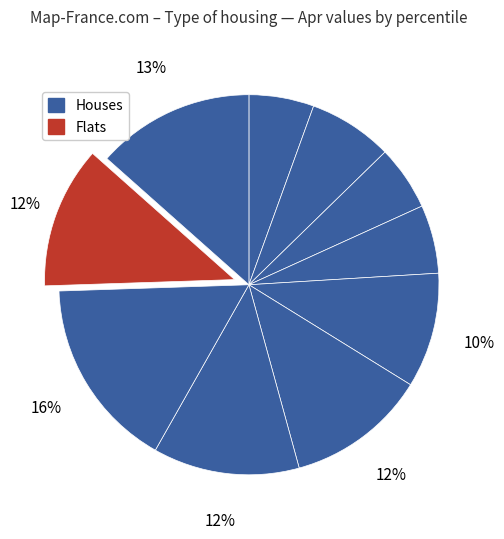

How many slices are in this pie chart?

10